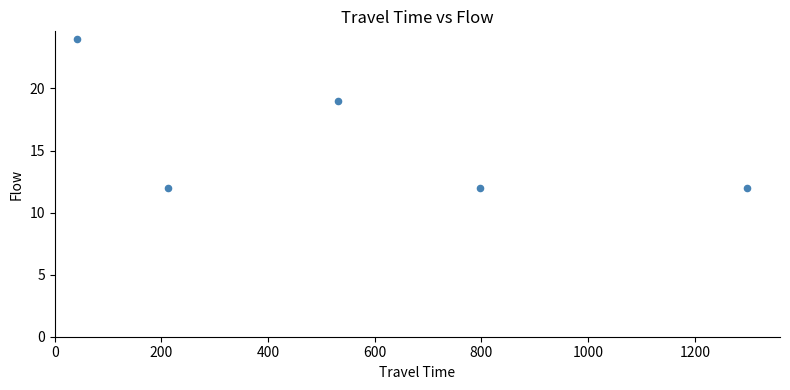

What is the average Y value?

16